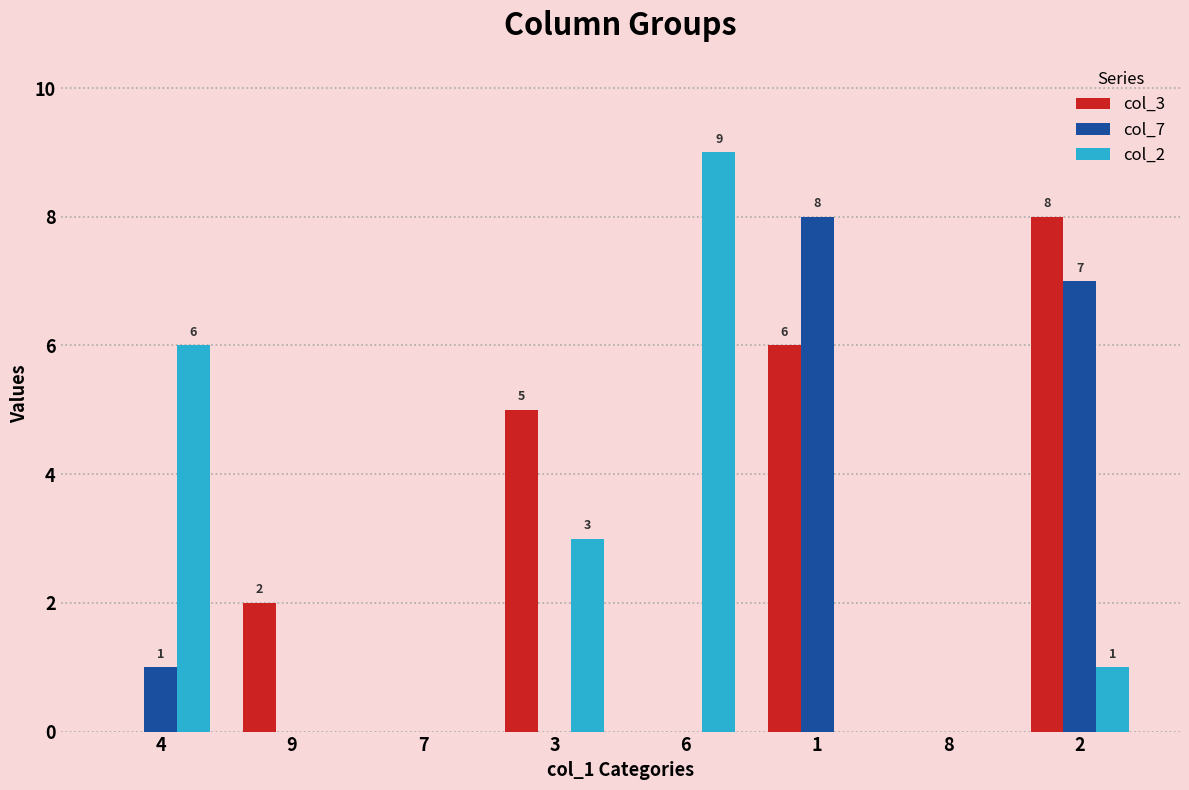

True or false: col_3 has a value of -5 at 8.

False